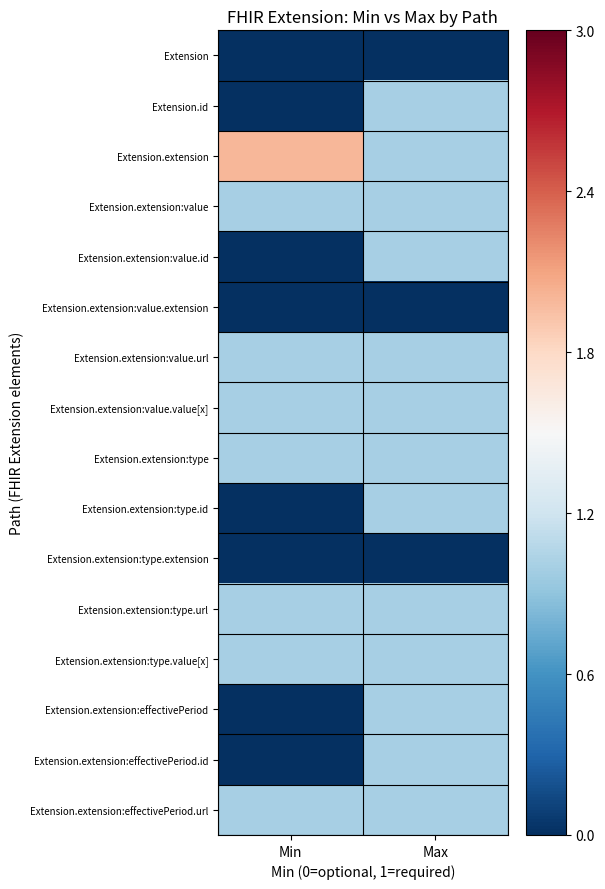

Which has a higher value, Max or Min?

Max